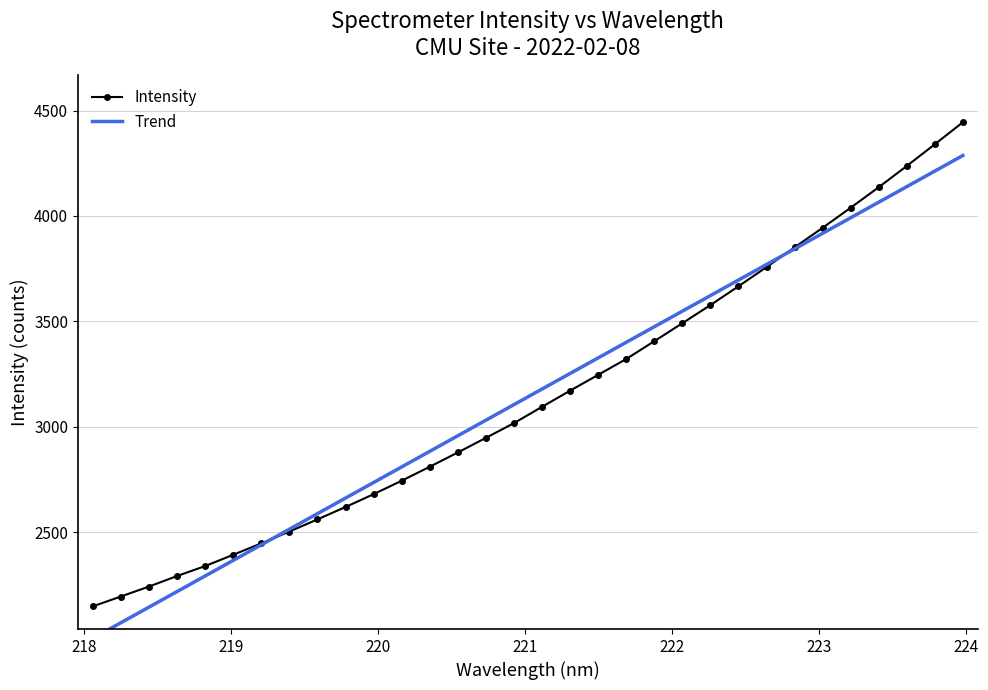

What is the maximum value for Intensity?

4444.7